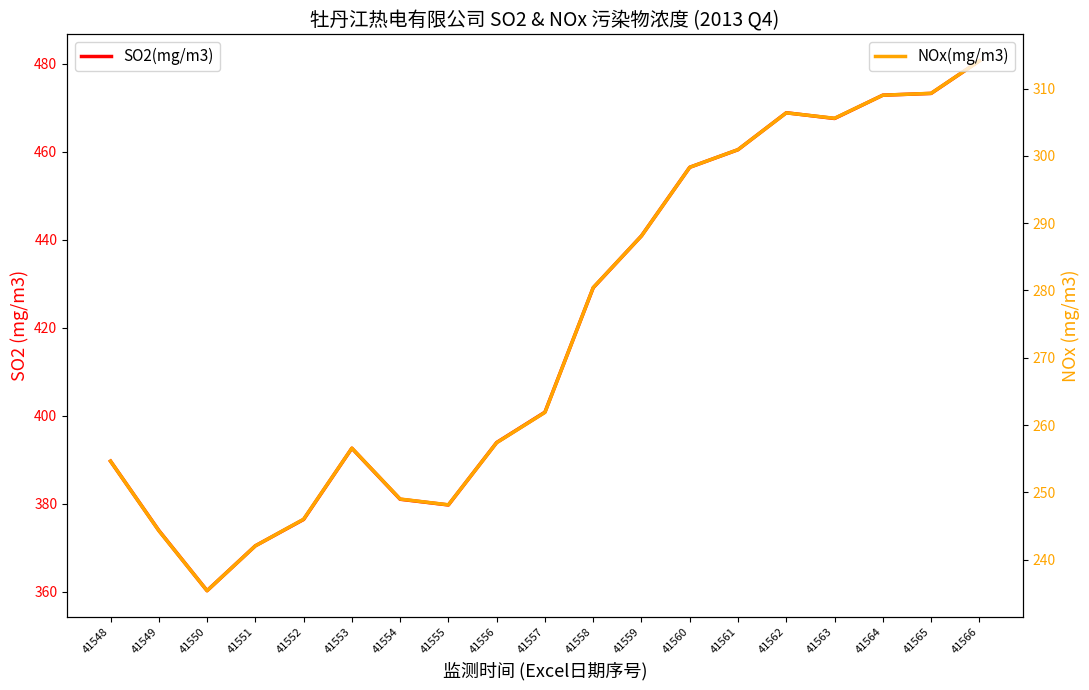

What is the difference between the highest and lowest values at 41559?

152.8